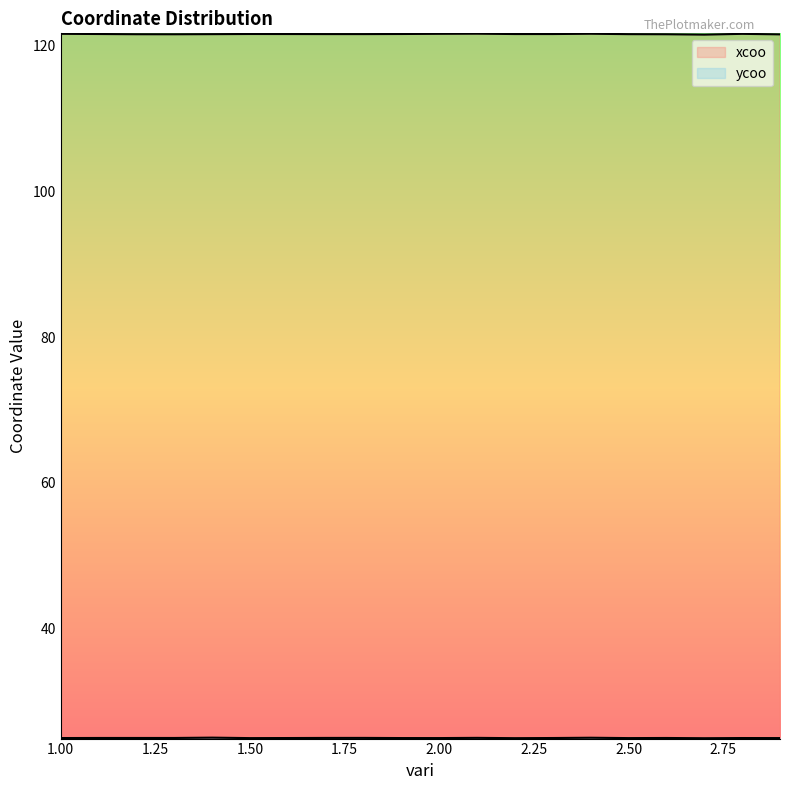

What is the label of the 5th point from the right?

2.5